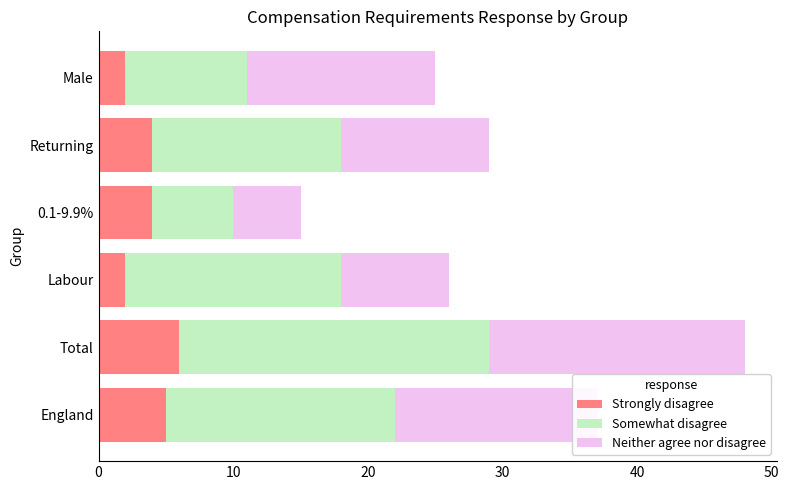

What are all the series names shown in the legend?

Strongly disagree, Somewhat disagree, Neither agree nor disagree